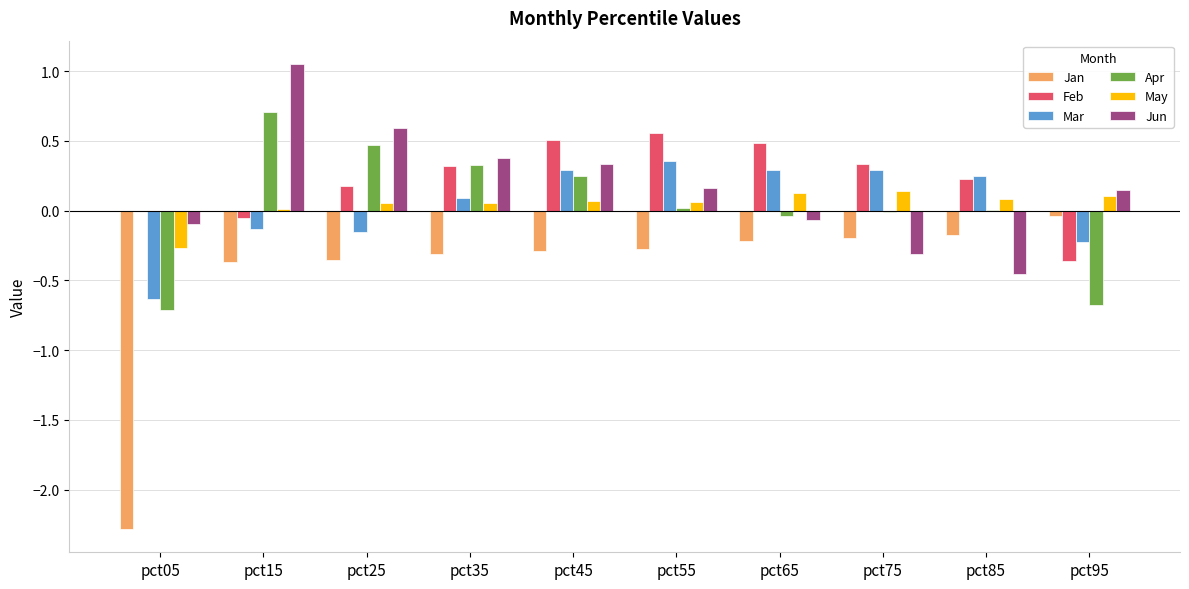

The value of Jan at pct25 is -0.6. True or false?

False